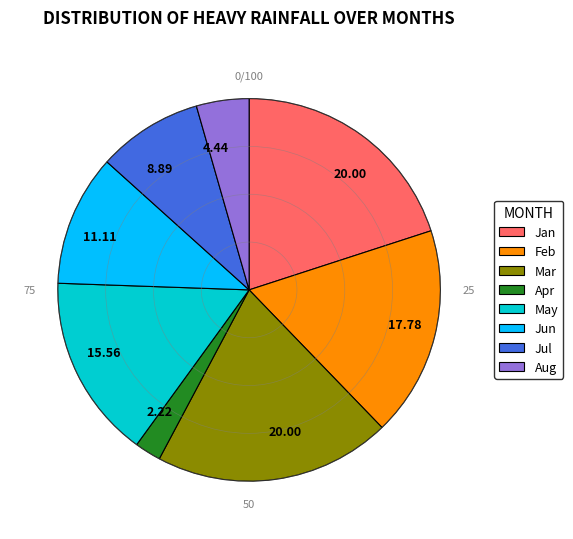

Is there a majority slice in this chart?

No